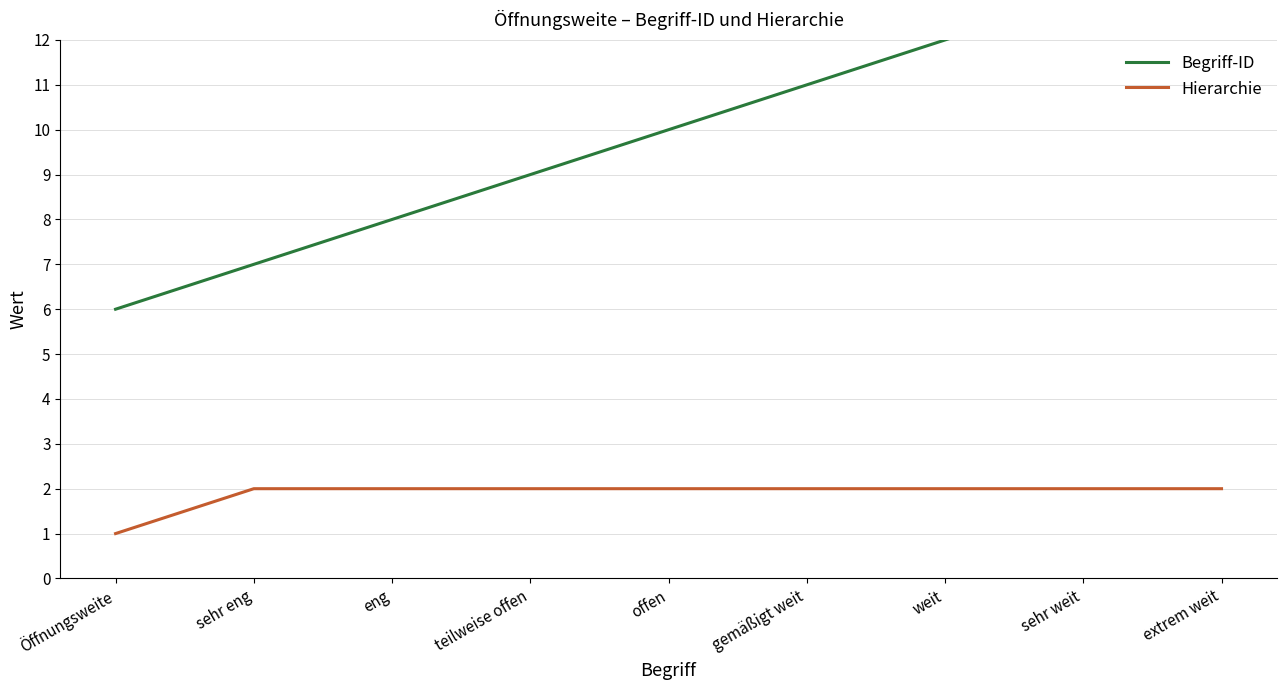

Which series has the widest spread of values?

Begriff-ID